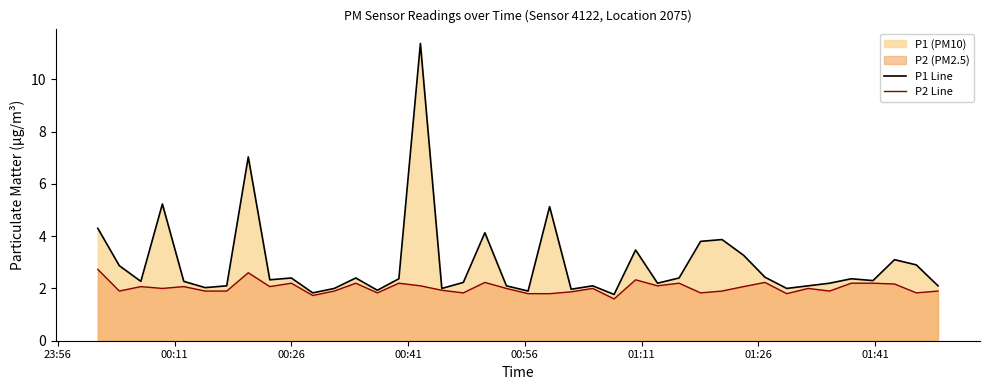

Which series has the widest spread of values?

P1 Line